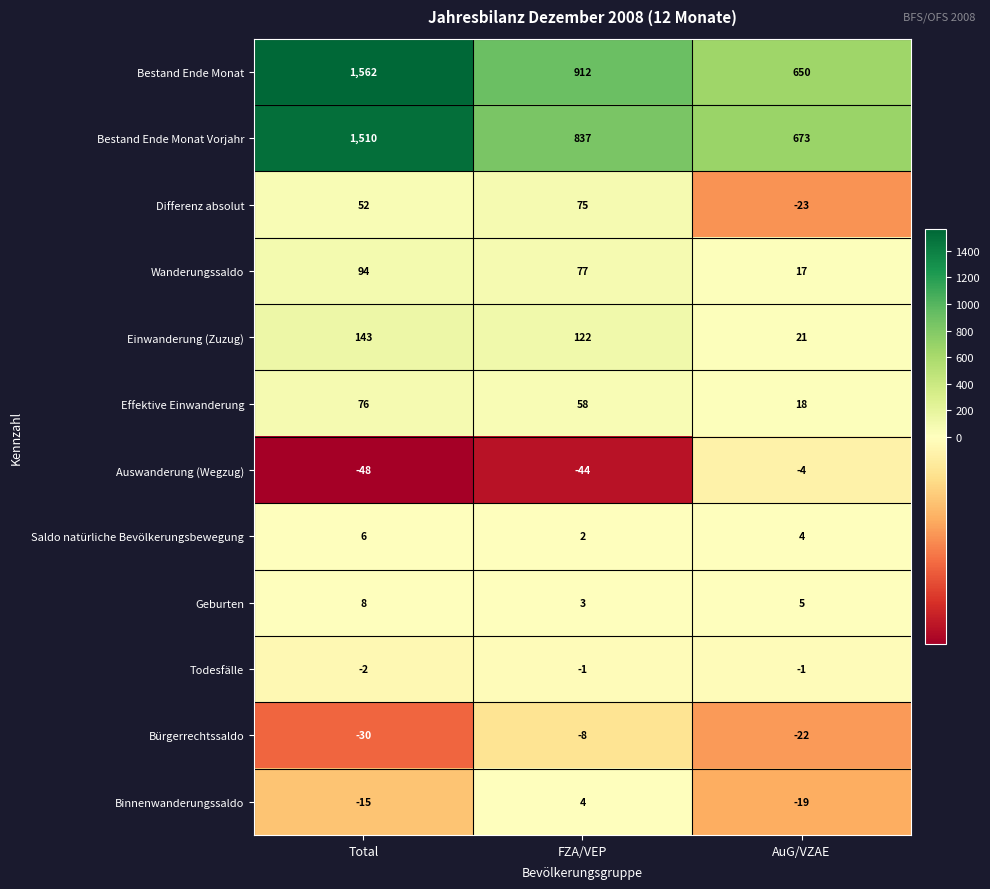

Which category has the lowest value across all series?

Total